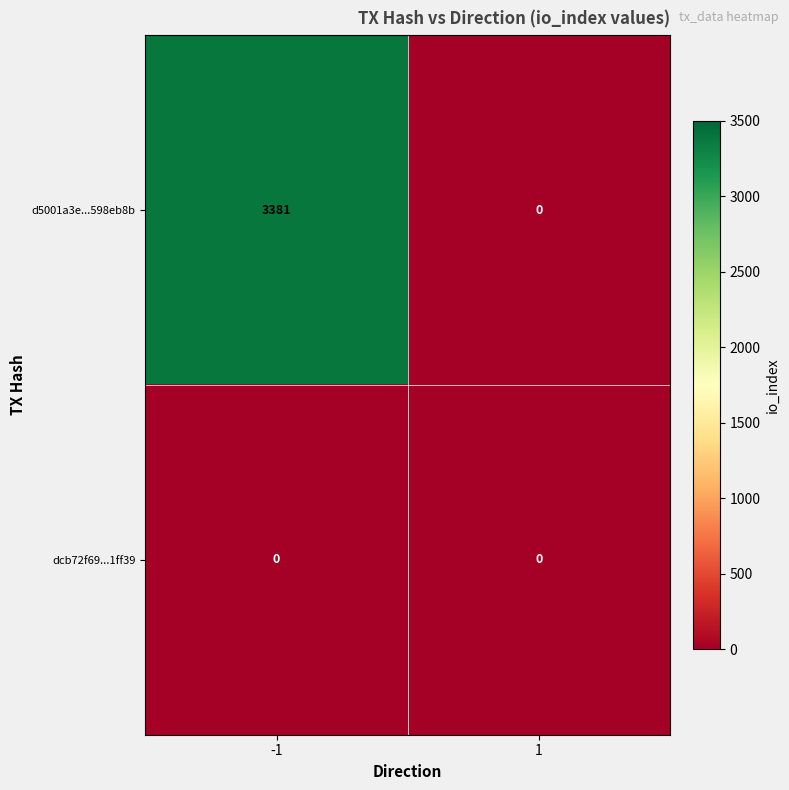

List the series in order of their overall mean, lowest first.

dcb72f69...1ff39, d5001a3e...598eb8b